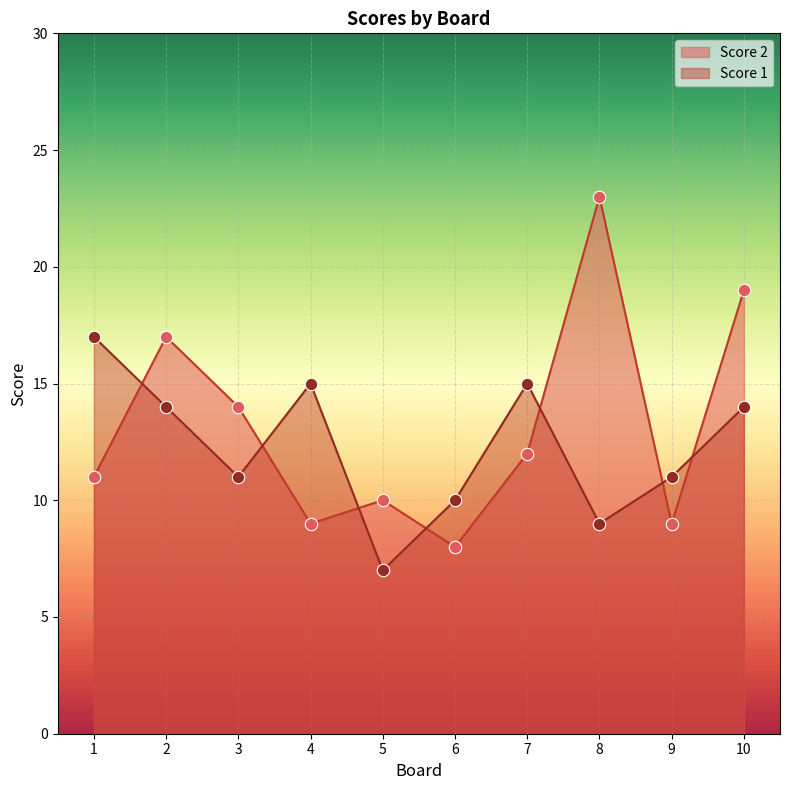

What is the total value across all series at 8?

32